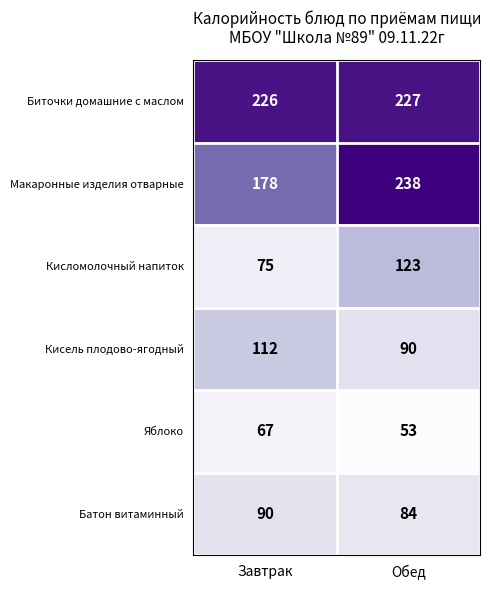

The value of Биточки домашние с маслом at Обед is 227. True or false?

True